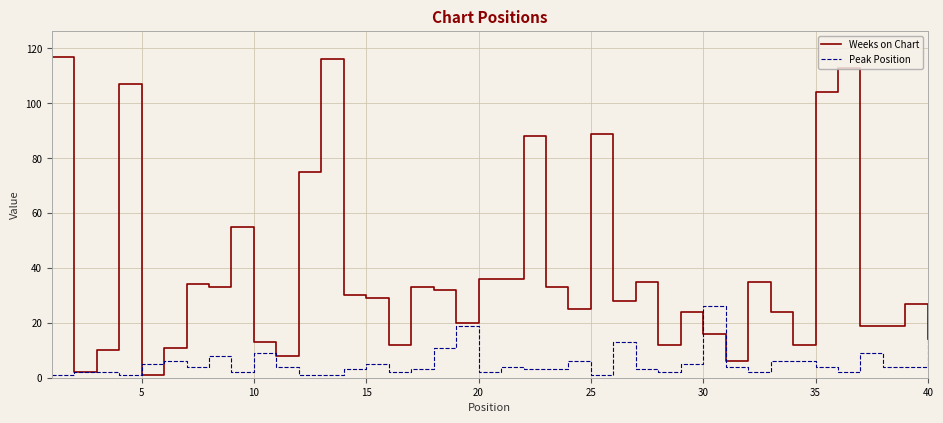

Which series has the widest spread of values?

Weeks on Chart